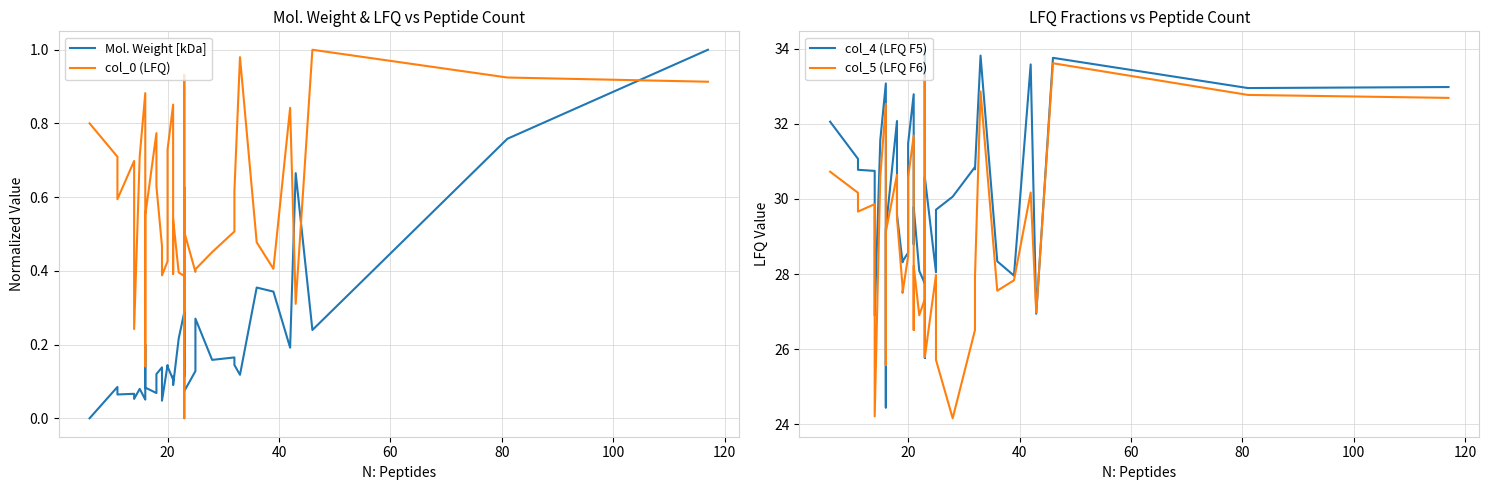

Which series has the largest total across all categories?

col_4 (LFQ F5)